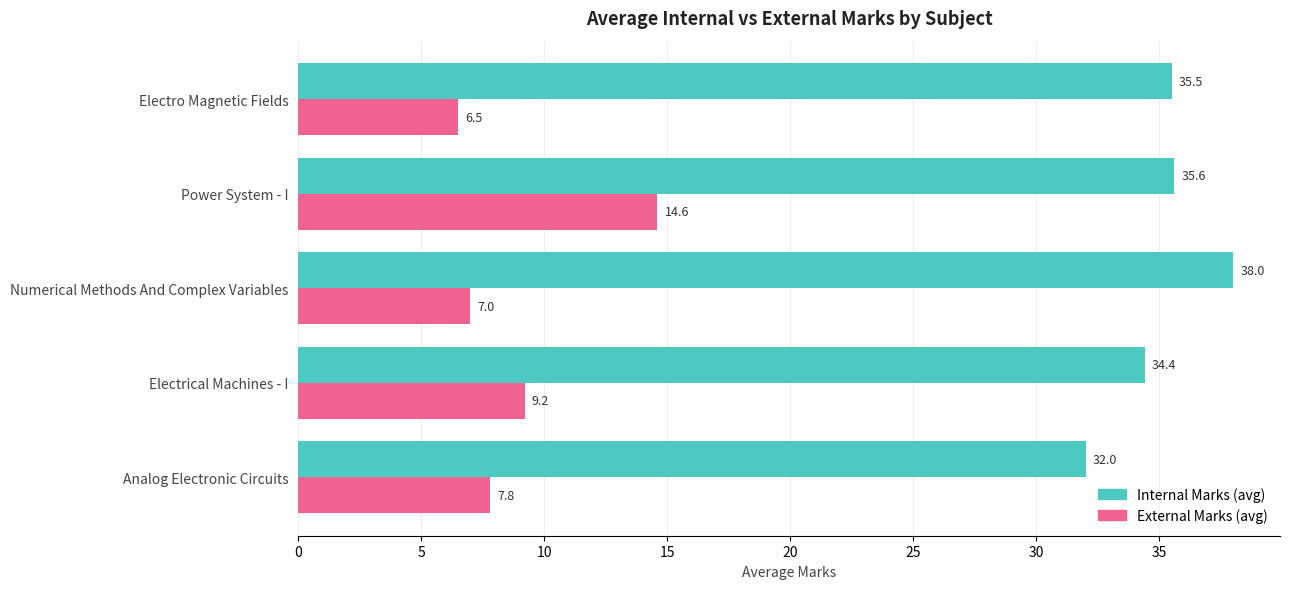

How many series are shown in this chart?

2